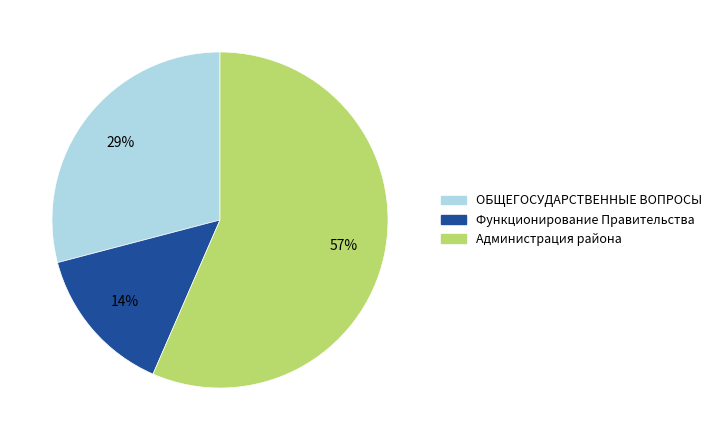

To the nearest percent, what is the average slice percentage?

33%